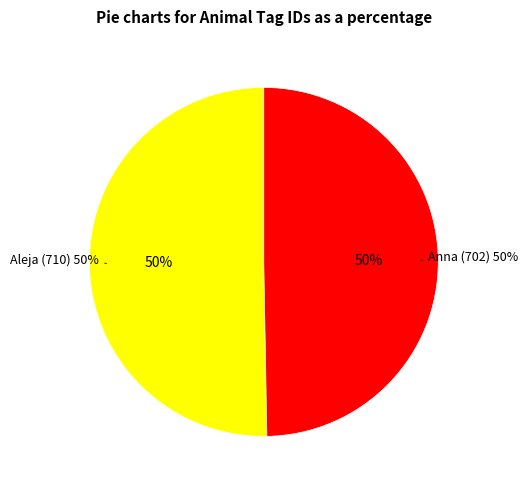

Which category has the biggest portion of the pie?

Aleja (710)